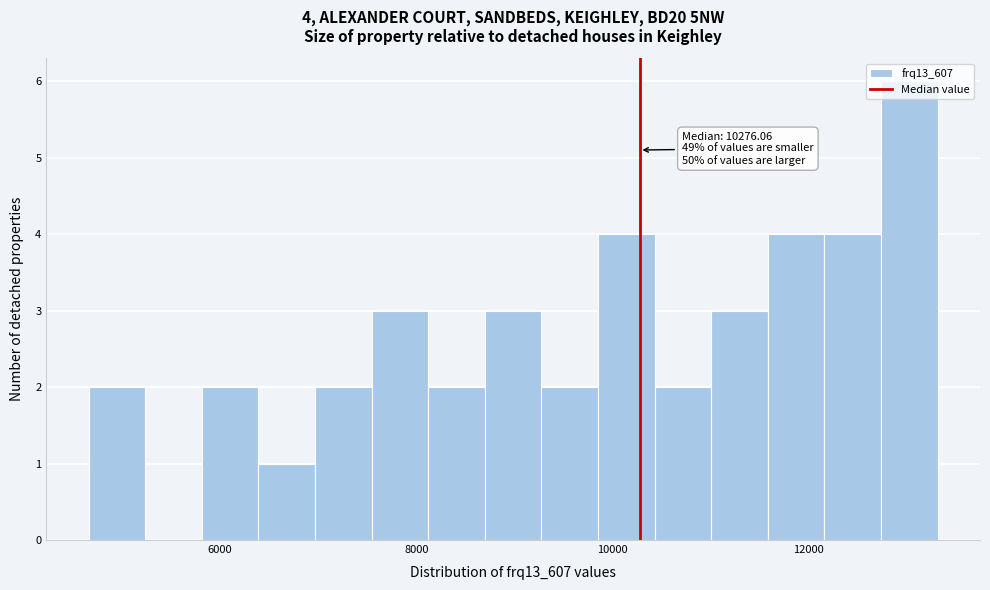

Around what value on the x-axis is the tallest bar? Give the approximate position of its centre, as read against the axis.

13000